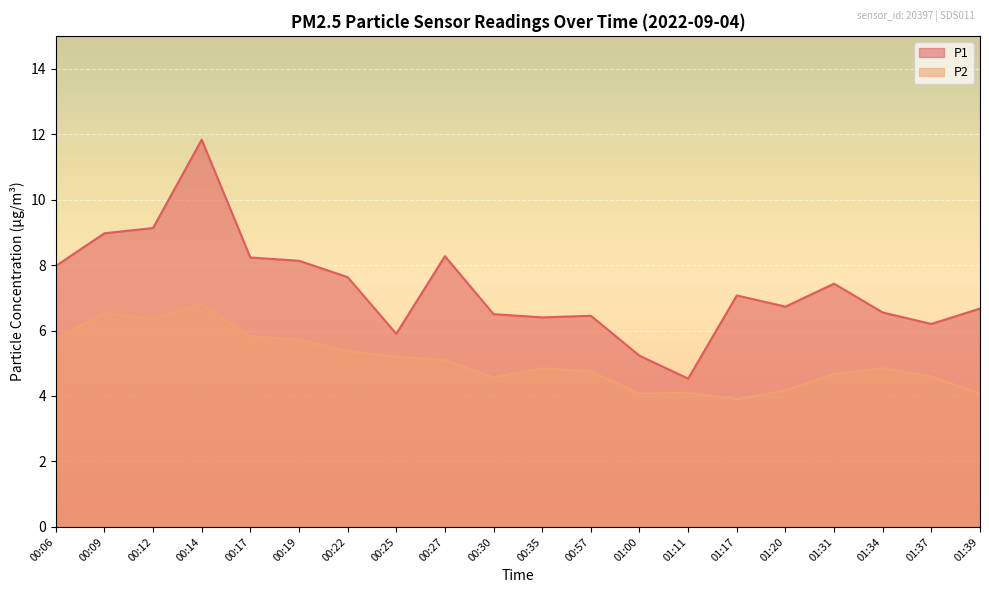

Rank the series at 00:27 from highest to lowest value.

P1, P2